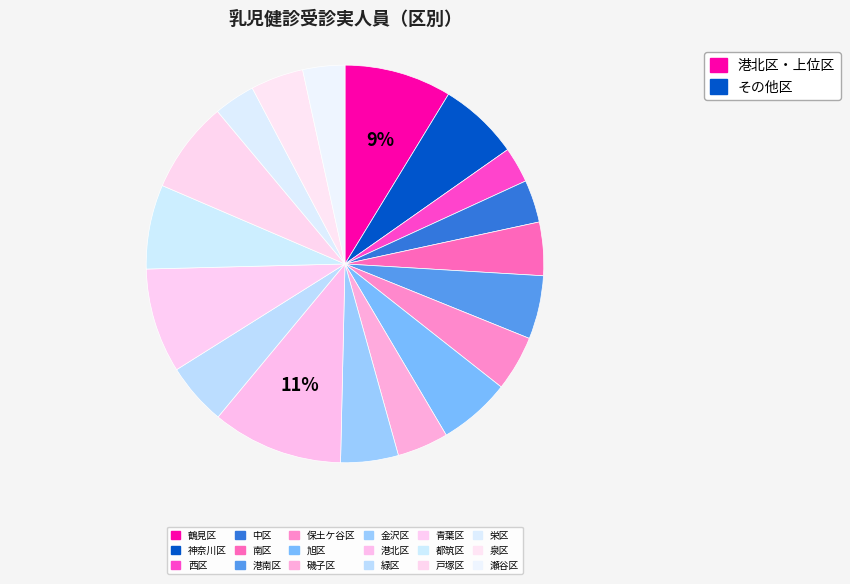

What is the change in value from 青葉区 to 都筑区?

-496